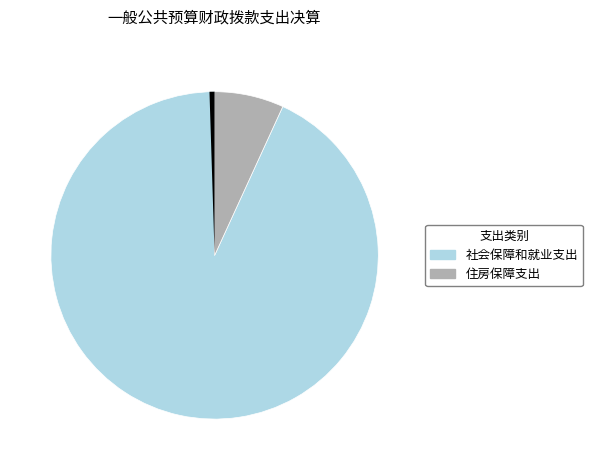

Rank the categories by value from lowest to highest.

住房保障支出, 社会保障和就业支出